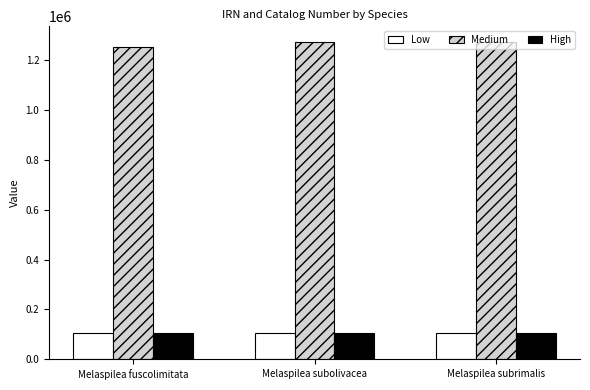

Is it true that Low equals 145889 at Melaspilea fuscolimitata?

False